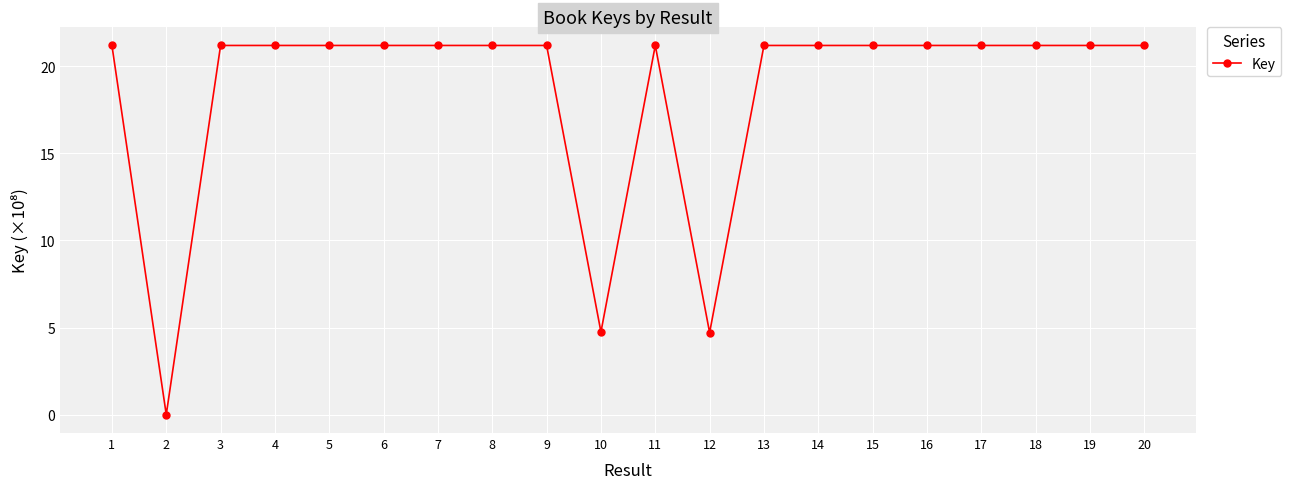

Which label corresponds to the smallest value in the chart?

2